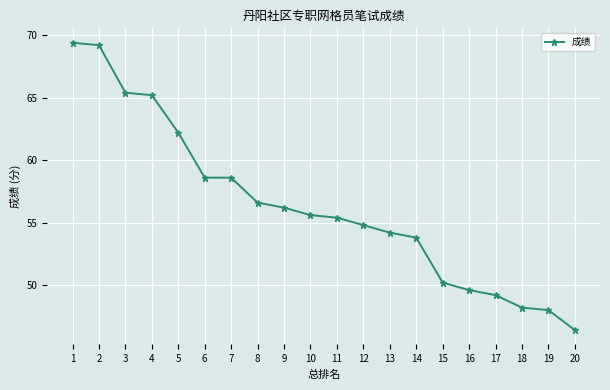

True or false: the data shows 113.7 at 3.

False